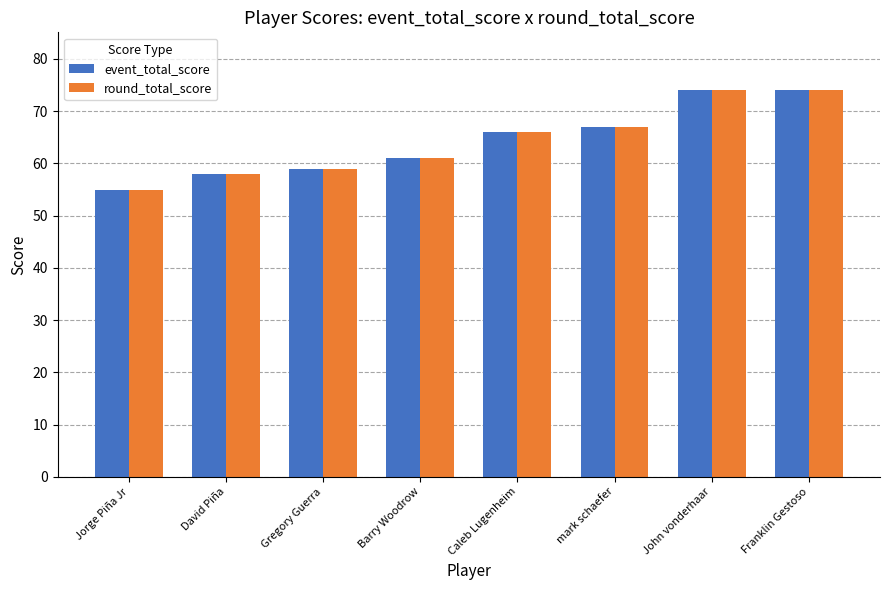

Count the number of data series in this chart.

2